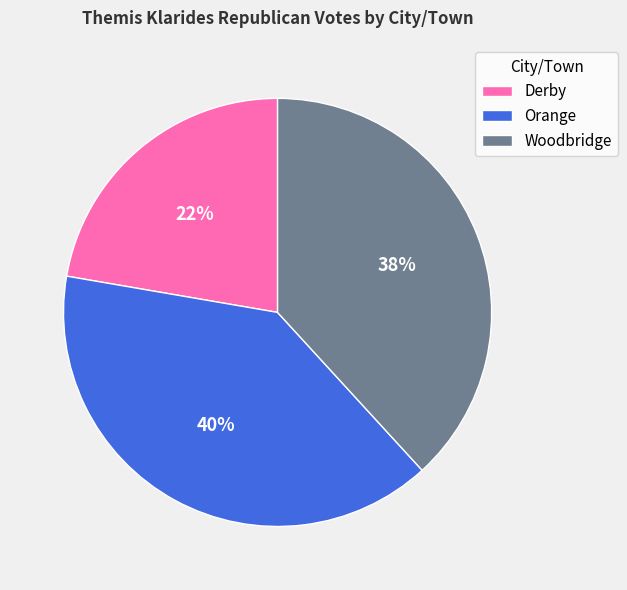

Do Derby and Woodbridge together represent more than half of the pie?

Yes